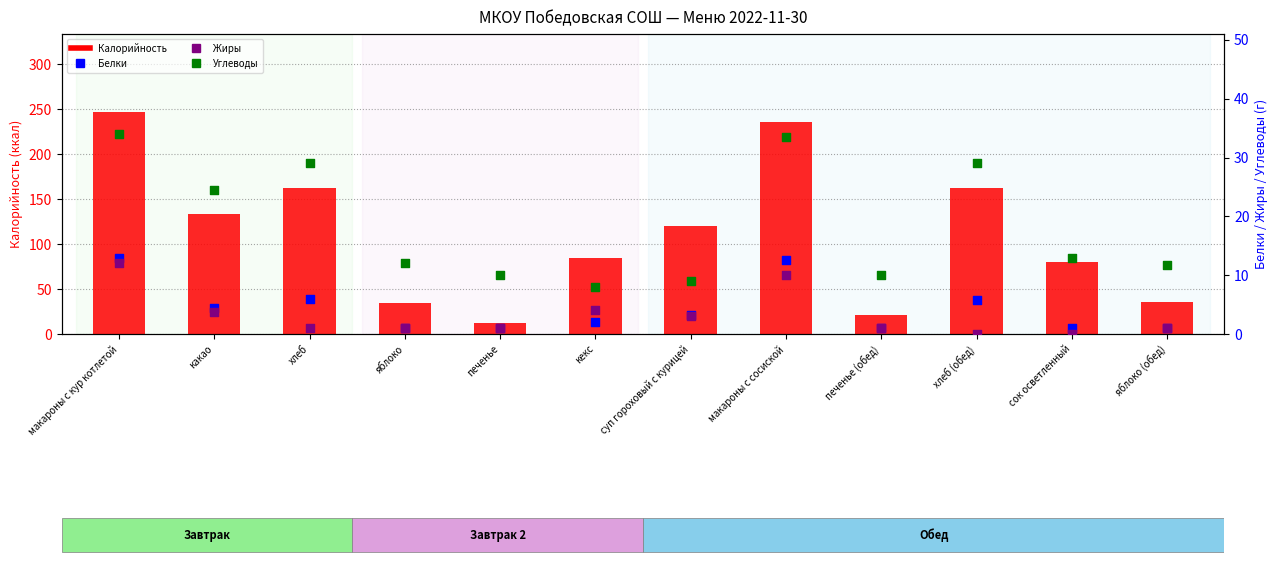

What are all the series names shown in the legend?

Калорийность, Белки, Жиры, Углеводы